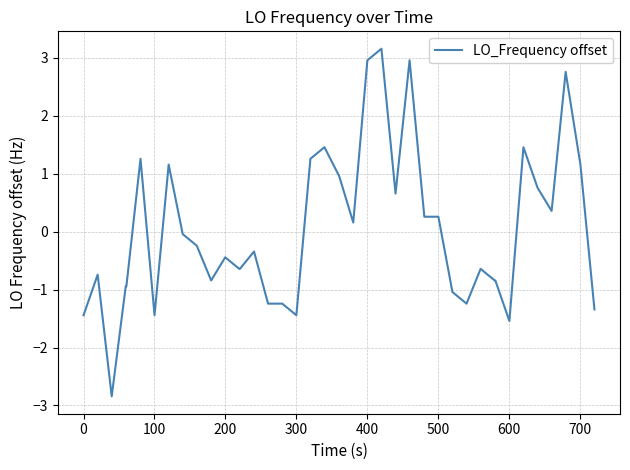

What is the difference between the maximum and minimum values?

6.0